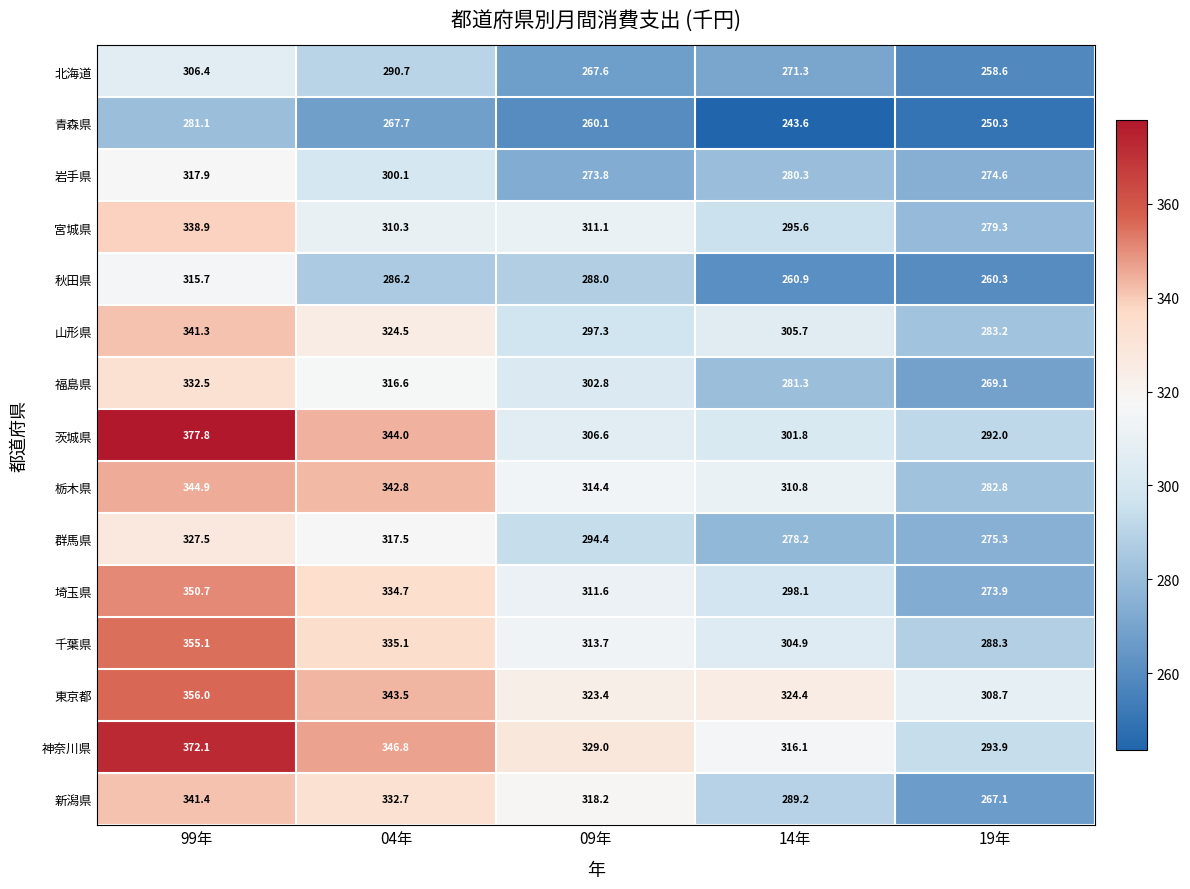

What is the sum of all 青森県 values?

1302.8